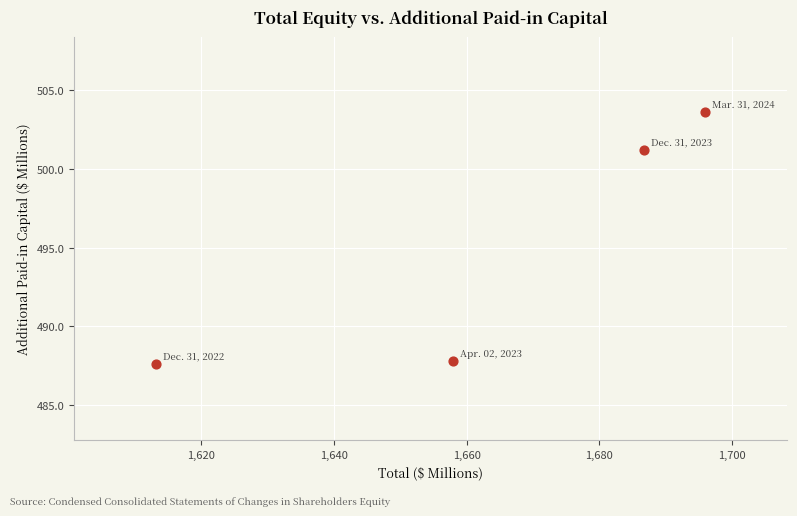

What Y value in the scatter plot is closest to 495?

501.2